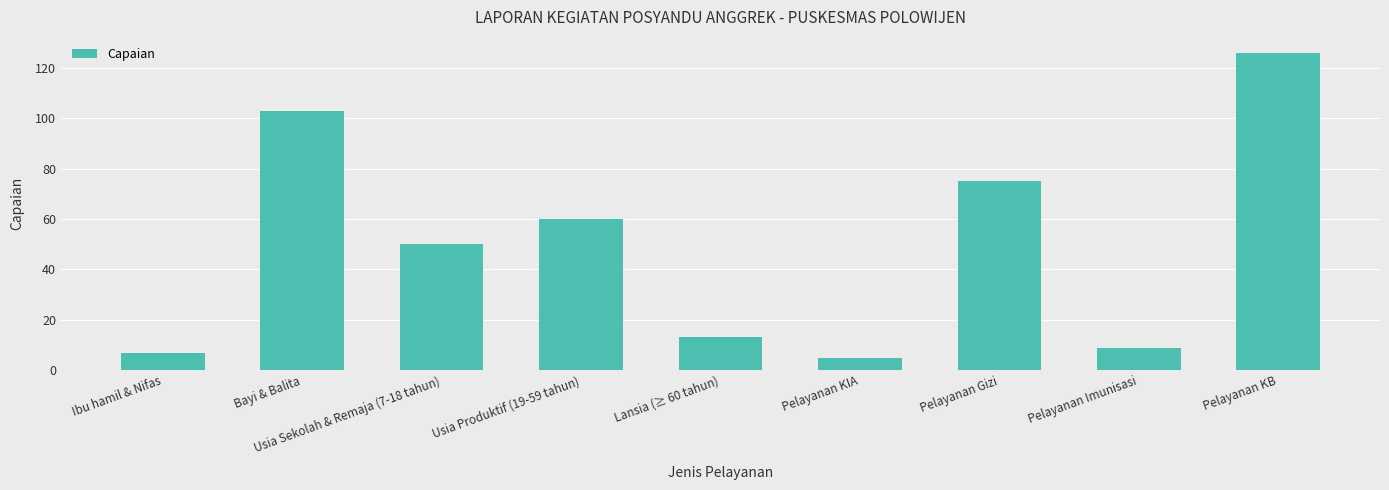

What is the greatest value displayed?

126